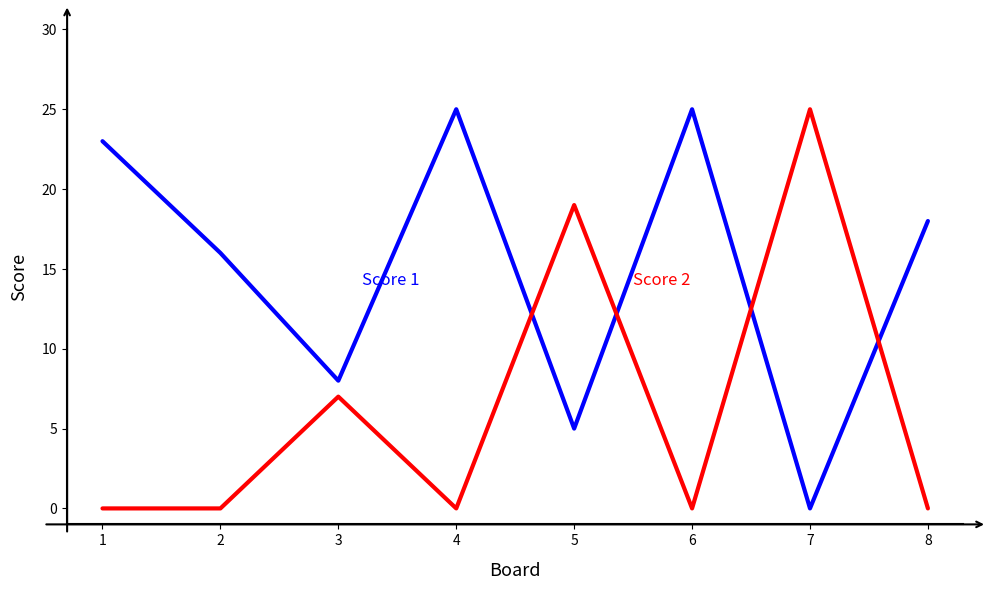

Between 3 and 5, which series saw the biggest shift?

Score 2